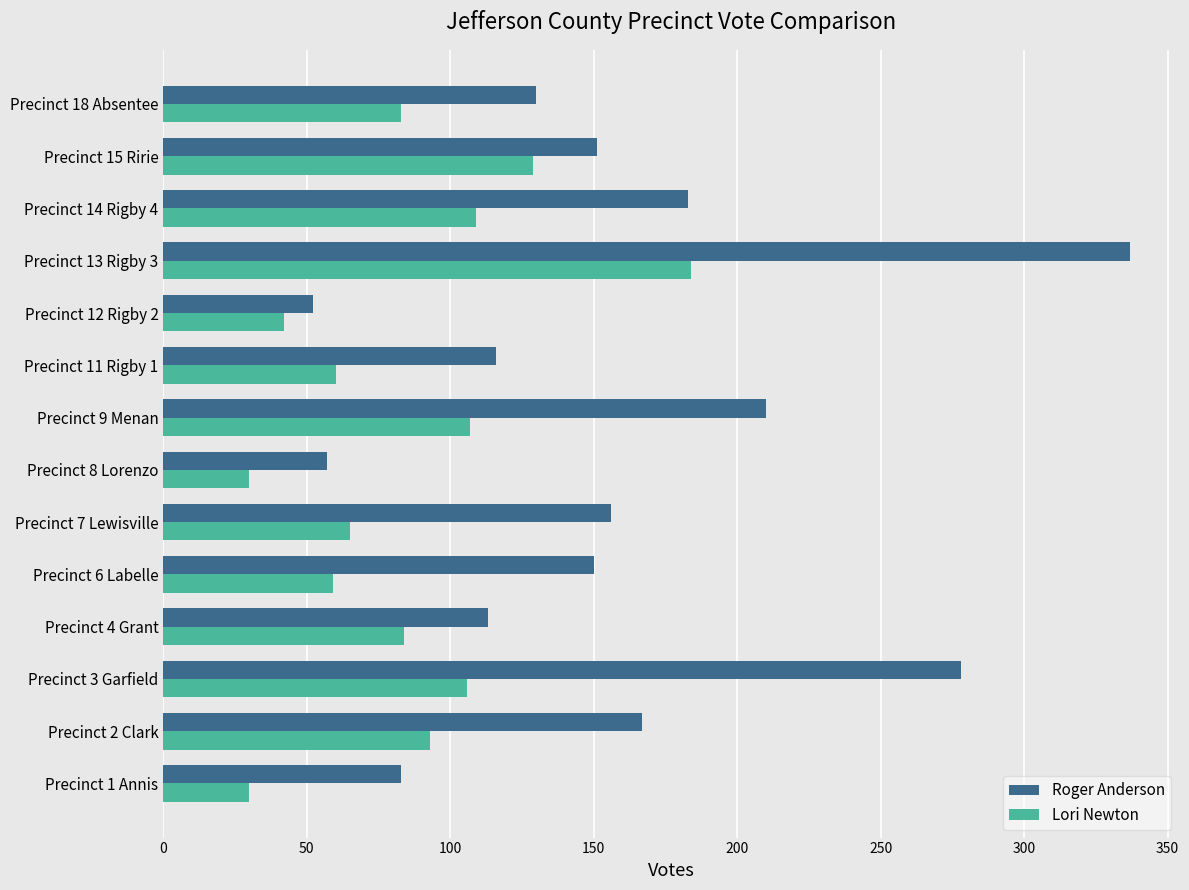

At which category is the sum across all series the highest?

Precinct 13 Rigby 3